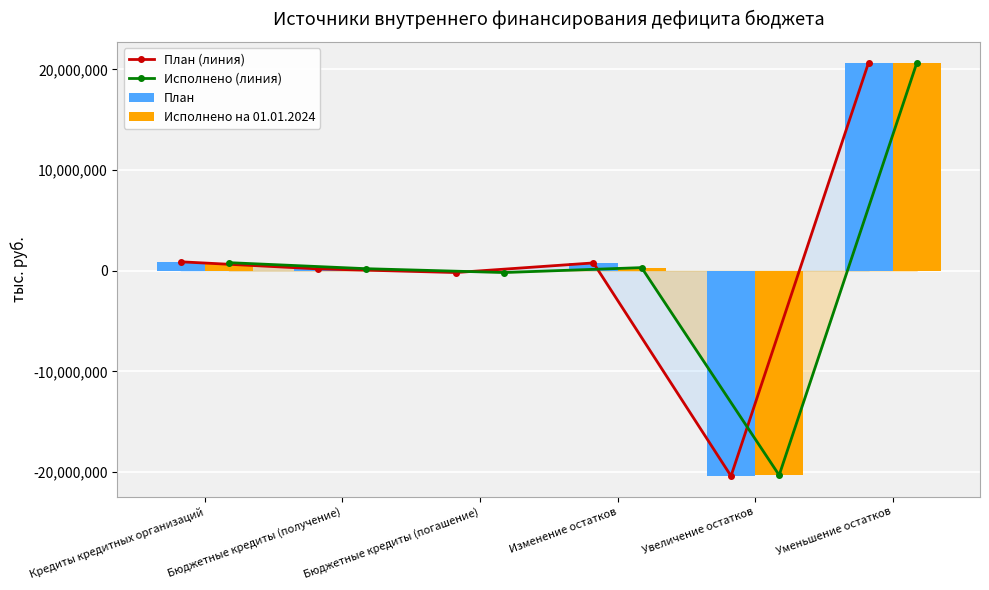

What are all the series names shown in the legend?

План (линия), Исполнено (линия), План, Исполнено на 01.01.2024